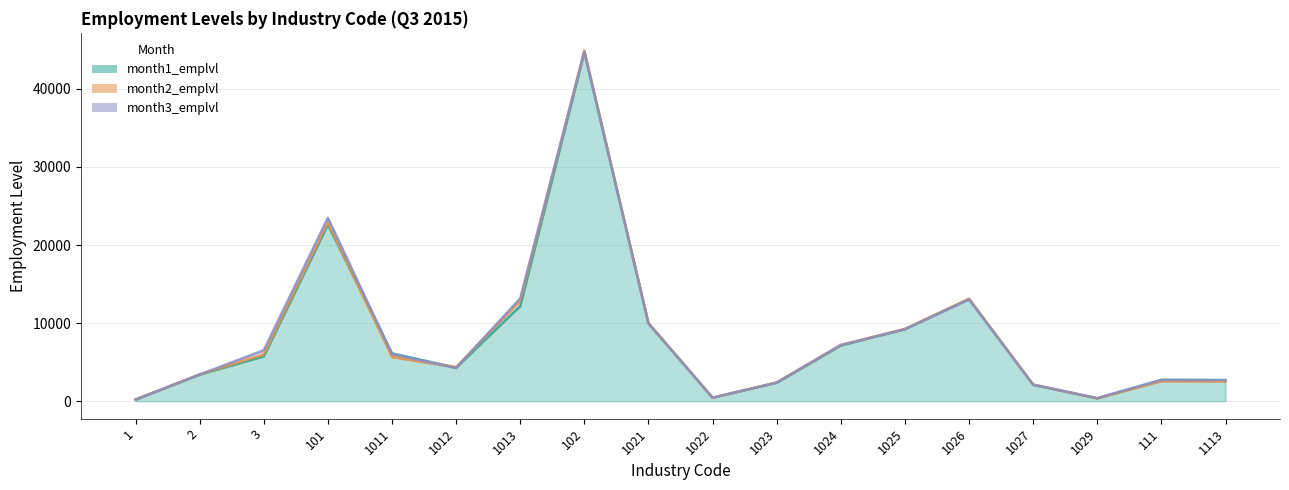

Where do month3_emplvl and month1_emplvl first cross each other?

1 and 2